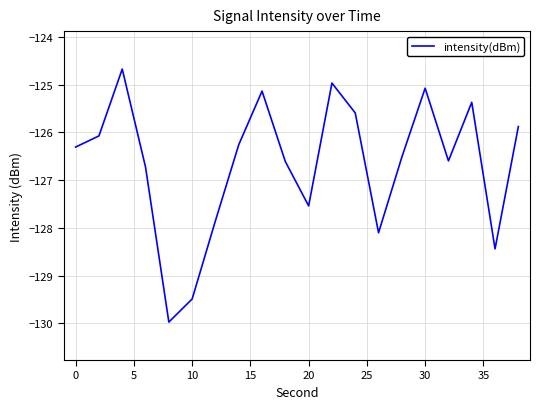

What is the minimum value shown in the chart?

-130.0